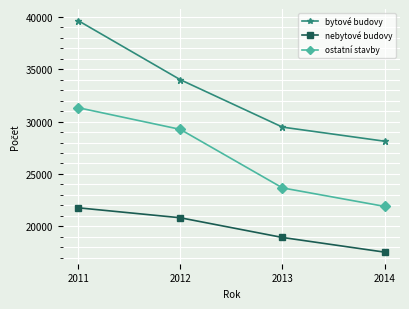

Which label corresponds to the smallest value in the chart?

2014